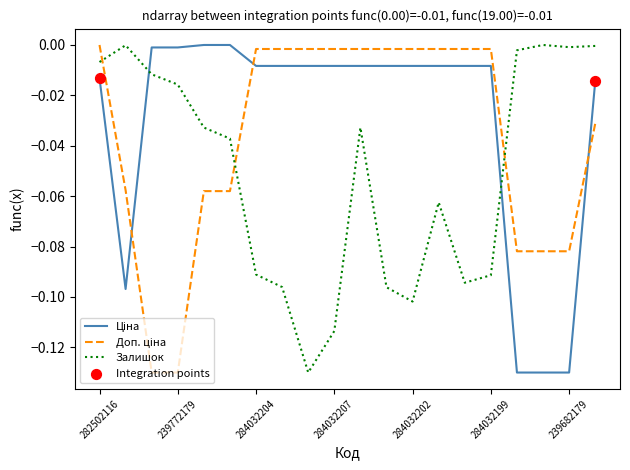

Which series has the largest total across all categories?

Ціна